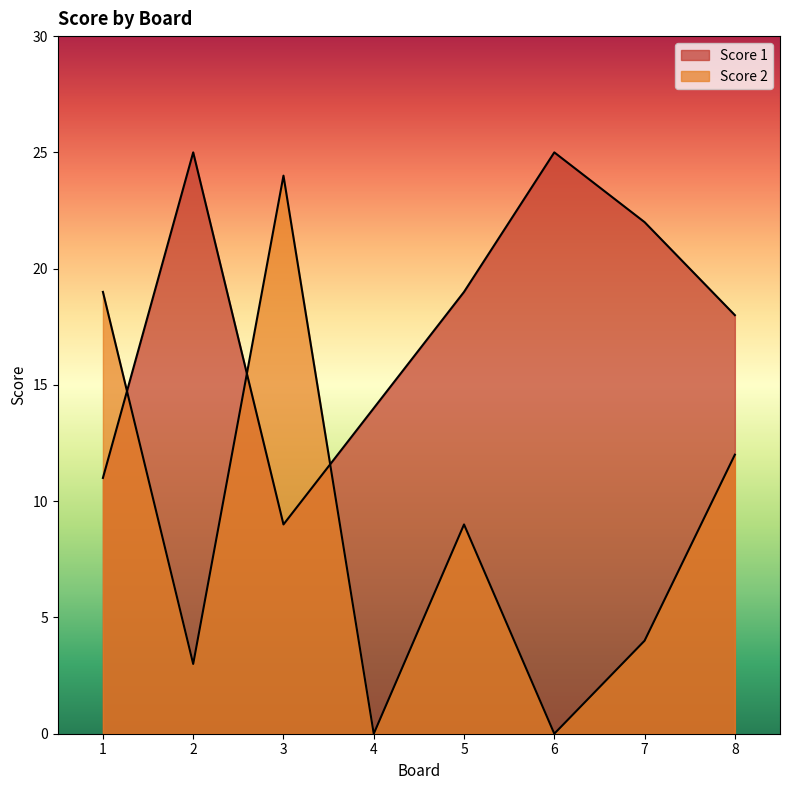

Read the Score 1 value at 5, to the nearest 5.

20